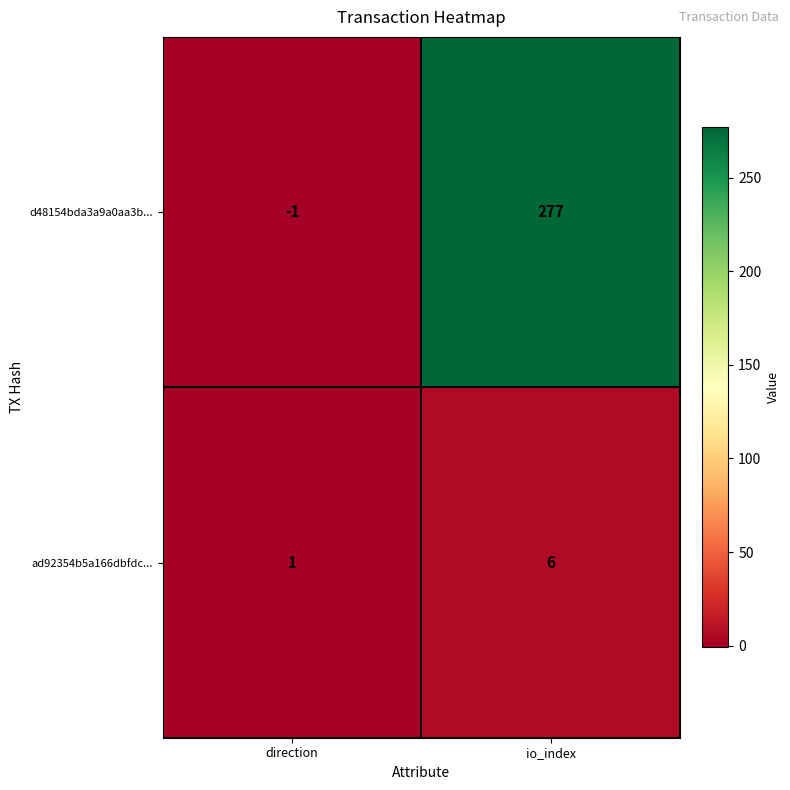

List the series in order of their overall mean, highest first.

d48154bda3a9a0aa3b..., ad92354b5a166dbfdc...